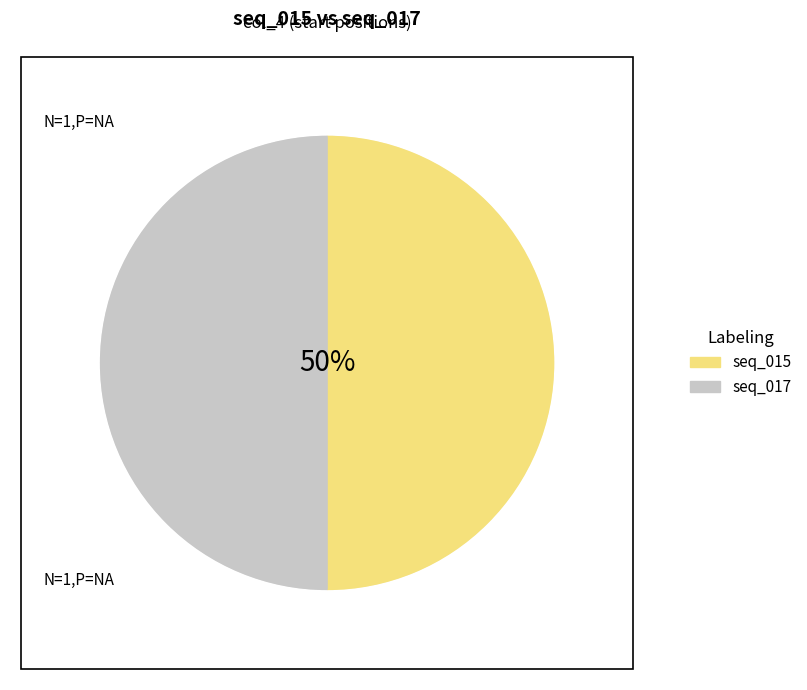

Is it true that seq_017 is 50% of the pie?

True